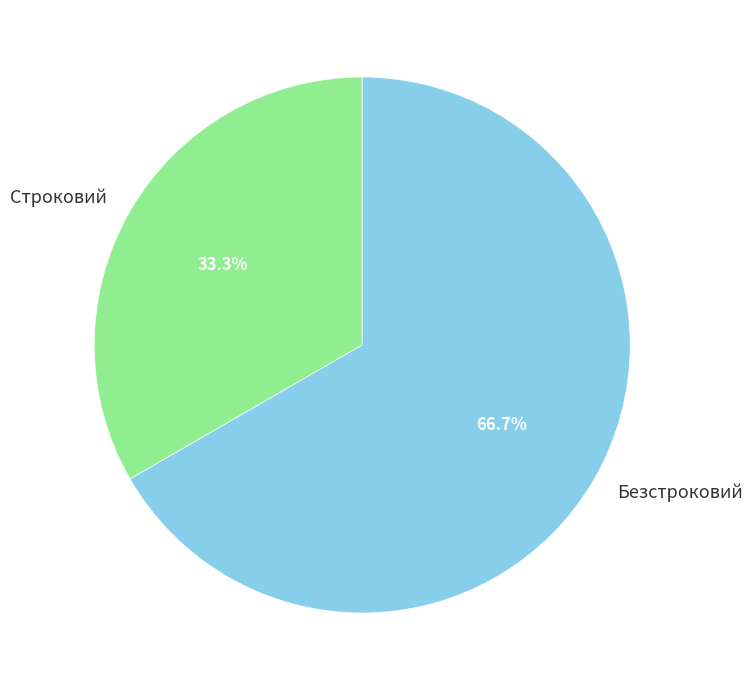

Is the sum of Безстроковий and Строковий greater than half?

Yes